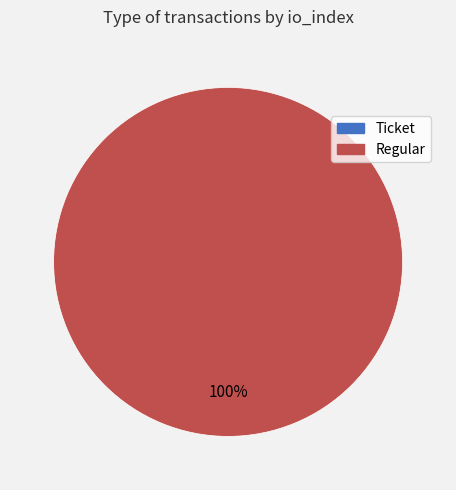

What portion of the pie excludes Ticket?

100.0%